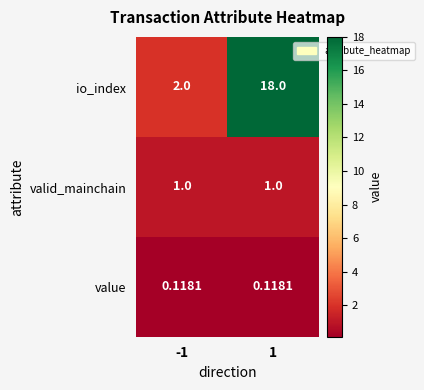

Which series has the largest total across all categories?

io_index